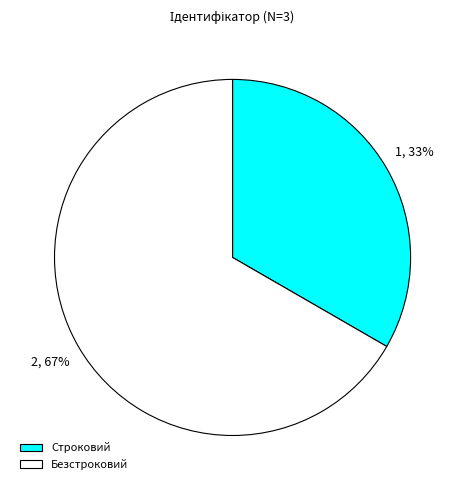

To the nearest percent, what percentage of the pie is Безстроковий?

67%